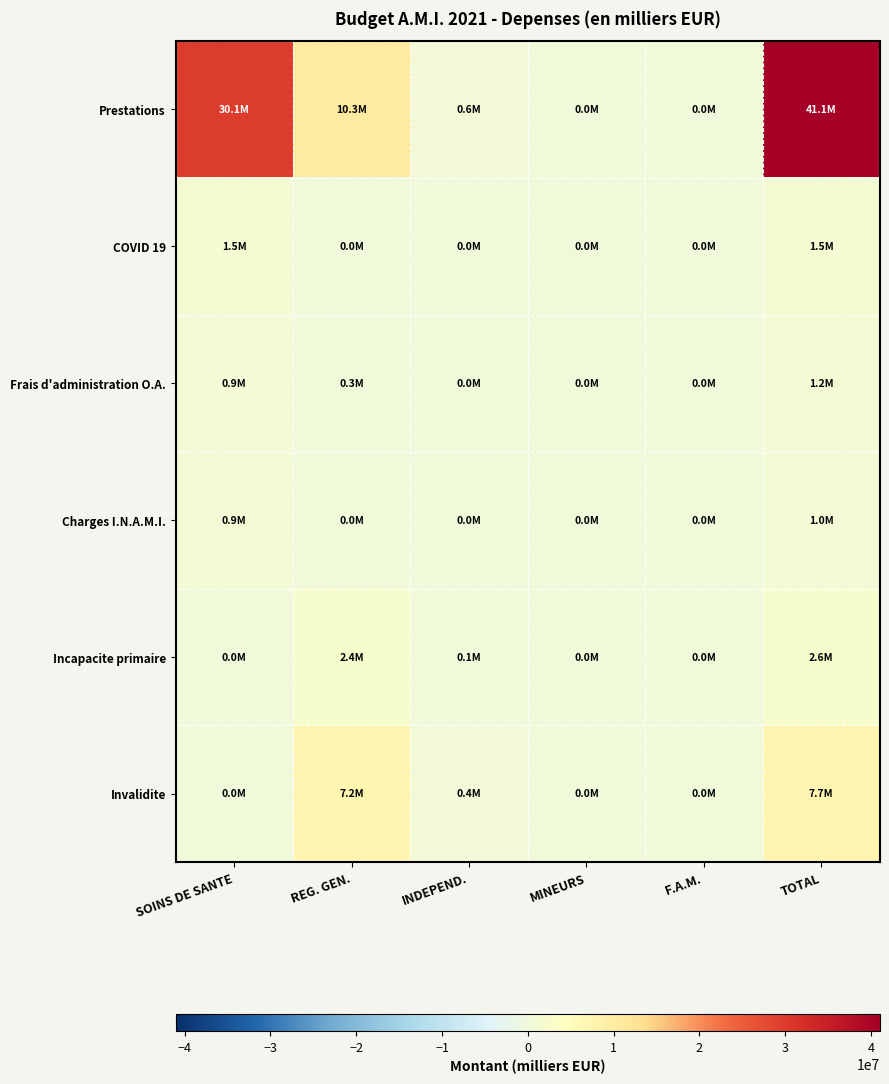

Reading left to right, list all the values displayed in this chart.

Prestations: SOINS DE SANTE=30072305	REG. GEN.=10333137	INDEPEND.=637263	MINEURS=599	F.A.M.=17828	TOTAL=41061132
COVID 19: SOINS DE SANTE=1512177	REG. GEN.=0	INDEPEND.=0	MINEURS=0	F.A.M.=0	TOTAL=1512177
Frais d'administration O.A.: SOINS DE SANTE=880192	REG. GEN.=311956	INDEPEND.=19210	MINEURS=0	F.A.M.=0	TOTAL=1211358
Charges I.N.A.M.I.: SOINS DE SANTE=911768	REG. GEN.=35209	INDEPEND.=2379	MINEURS=250	F.A.M.=7734	TOTAL=957340
Incapacite primaire: SOINS DE SANTE=0	REG. GEN.=2405607	INDEPEND.=149759	MINEURS=0	F.A.M.=0	TOTAL=2555366
Invalidite: SOINS DE SANTE=0	REG. GEN.=7224565	INDEPEND.=449034	MINEURS=0	F.A.M.=0	TOTAL=7673599